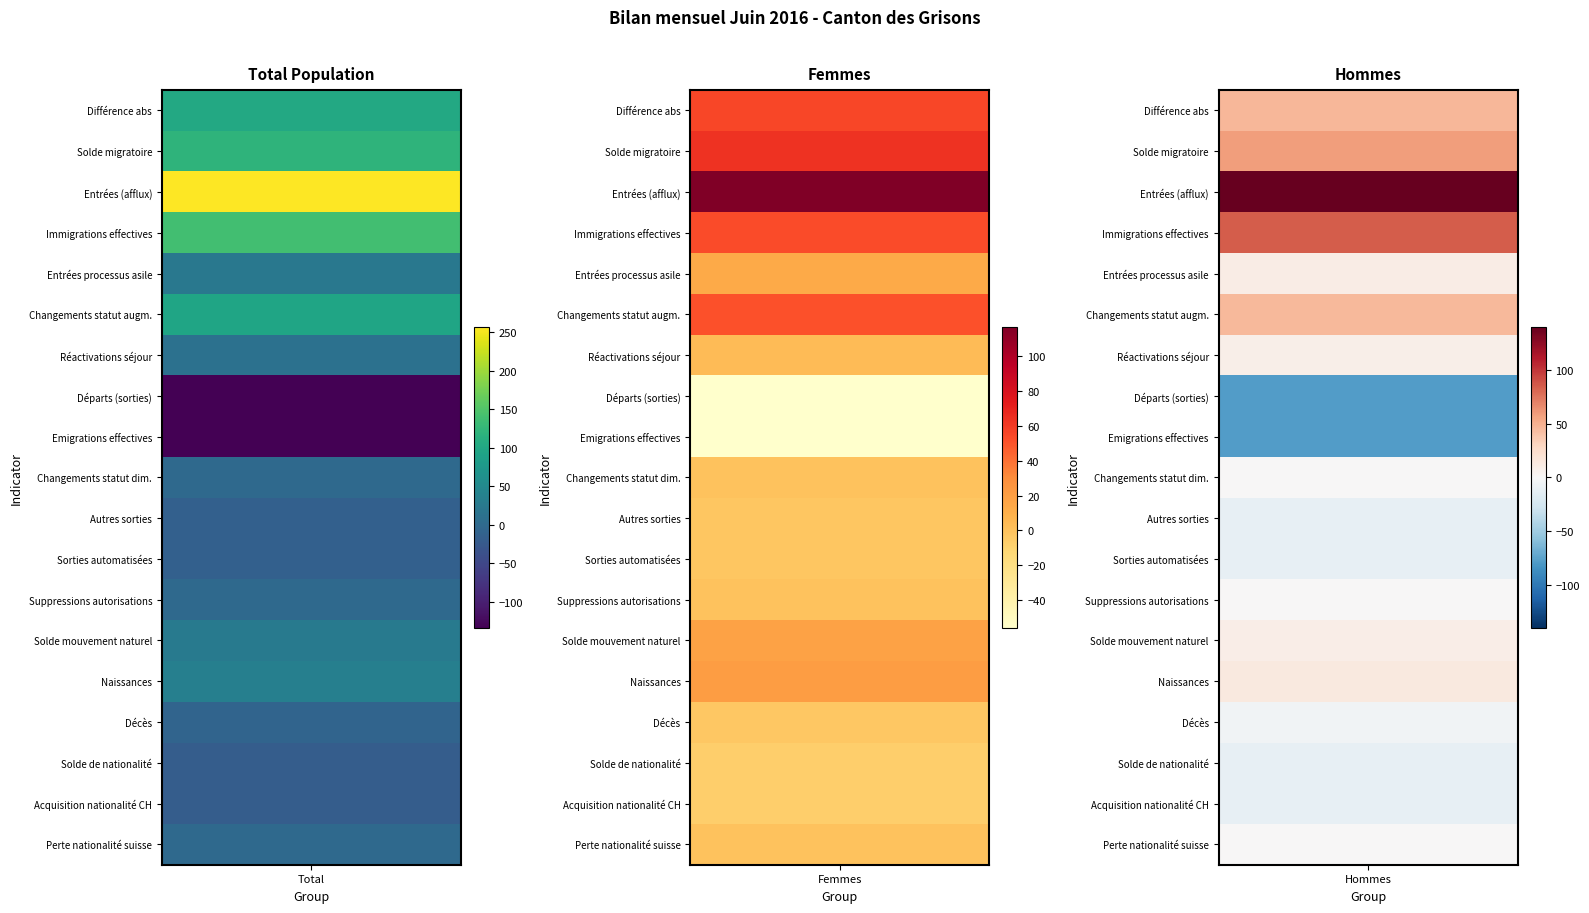

Is the value of Femmes at 0 greater than the value of Total at 10?

Yes